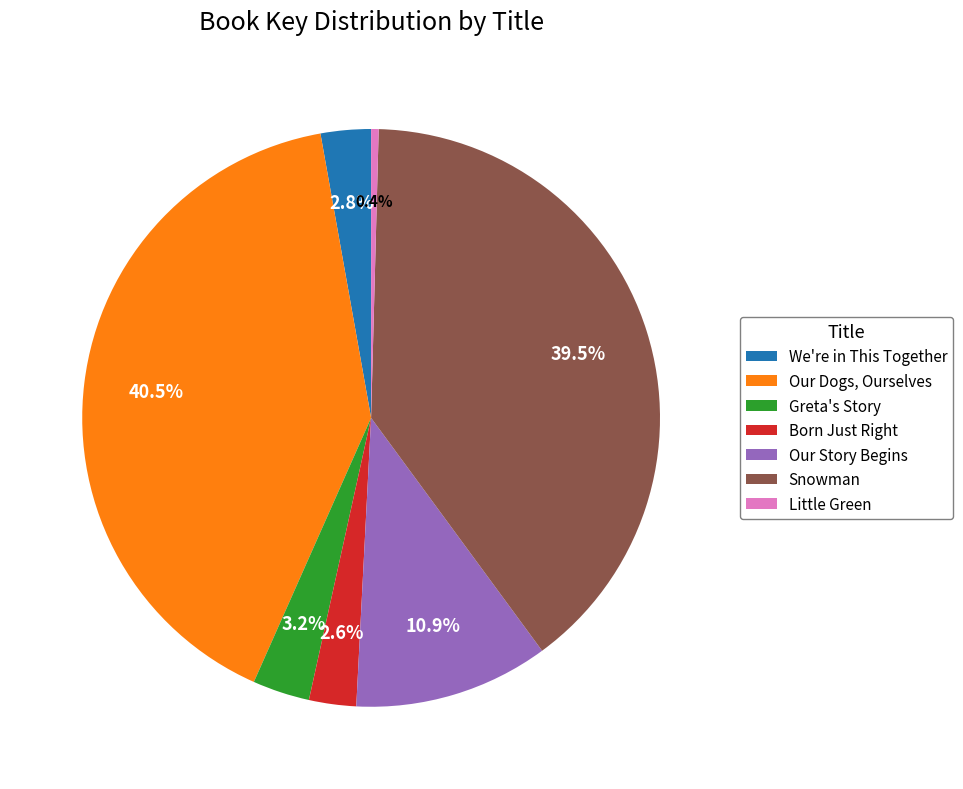

Rank the categories by value from lowest to highest.

Little Green, Born Just Right, We're in This Together, Greta's Story, Our Story Begins, Snowman, Our Dogs, Ourselves